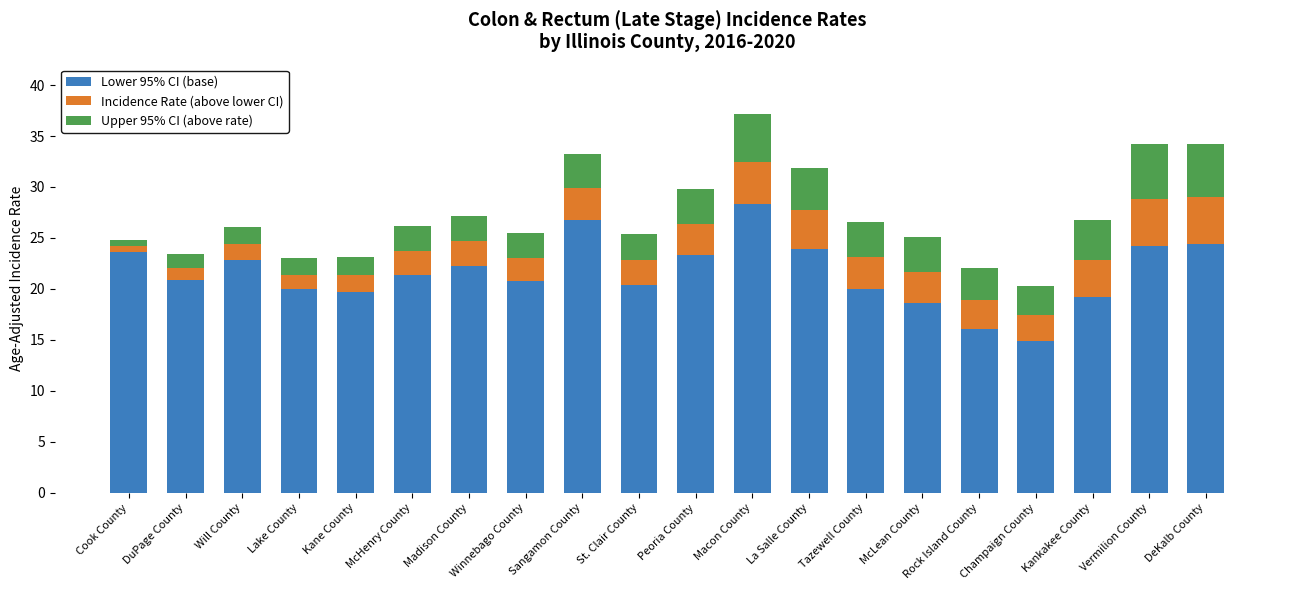

What is the total value across all series at McLean County?

25.1